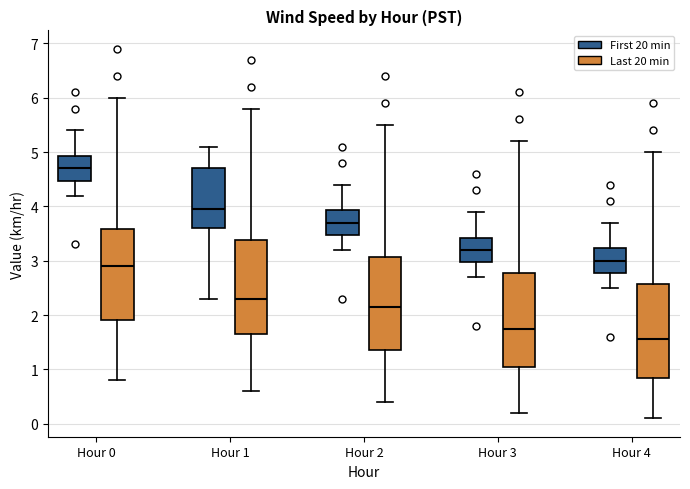

Which box has the highest median line?

Hour 0 (First 20 min)